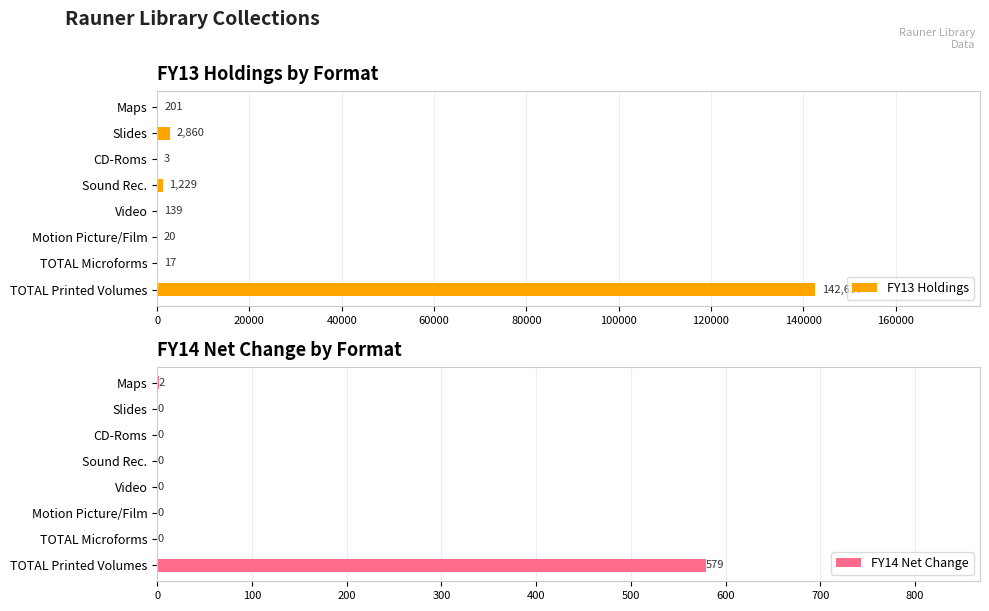

List the series in order of their overall mean, lowest first.

FY14 Net Change, FY13 Holdings